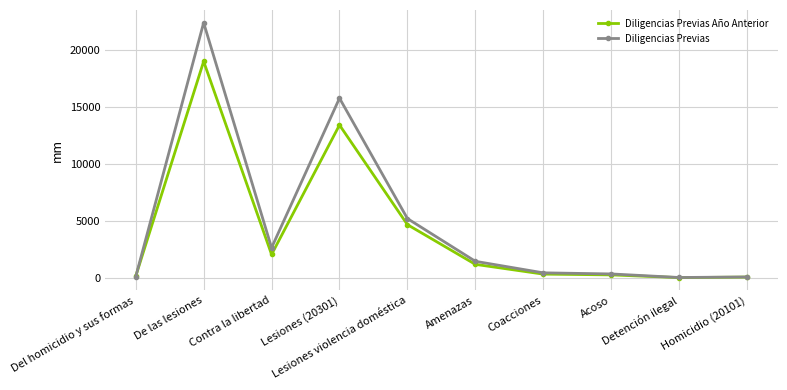

What is the total value across all series at Amenazas?

2636